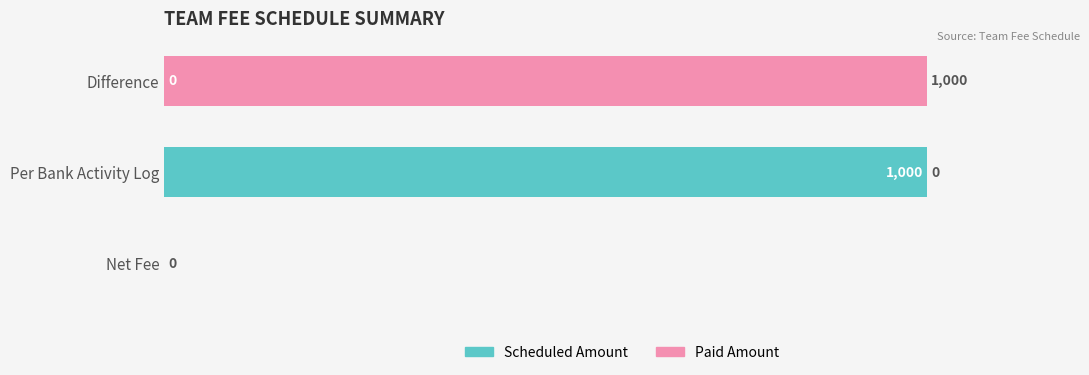

How many distinct data groups are displayed?

2